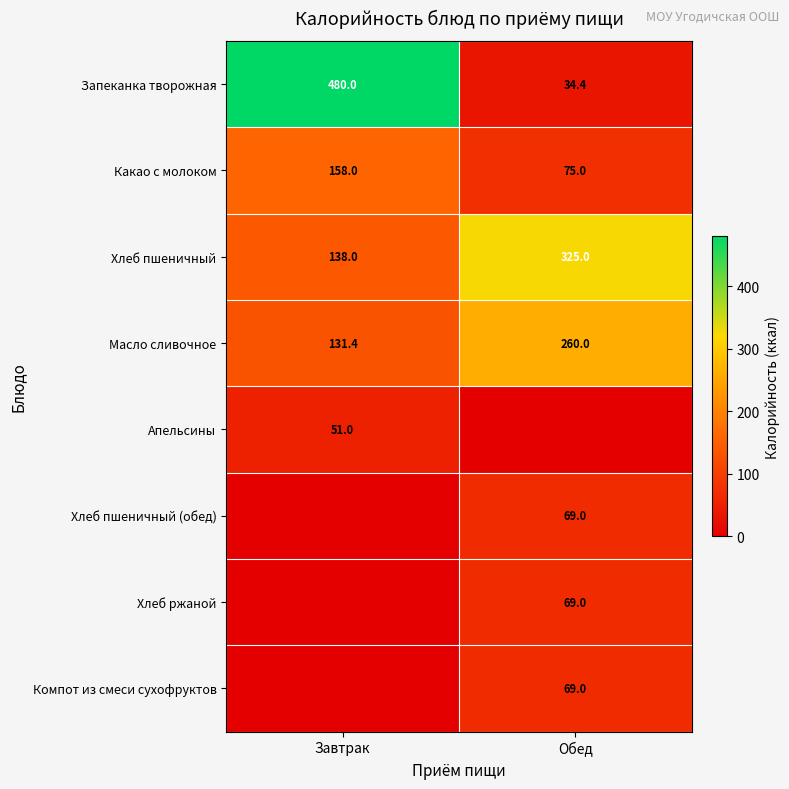

True or false: Запеканка творожная has a value of 34.4 at Обед.

True